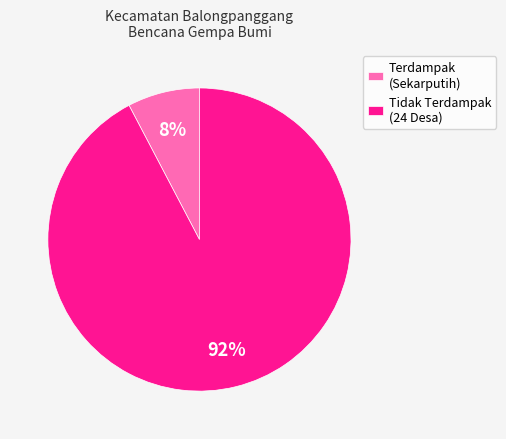

Count the number of slices in the pie.

2